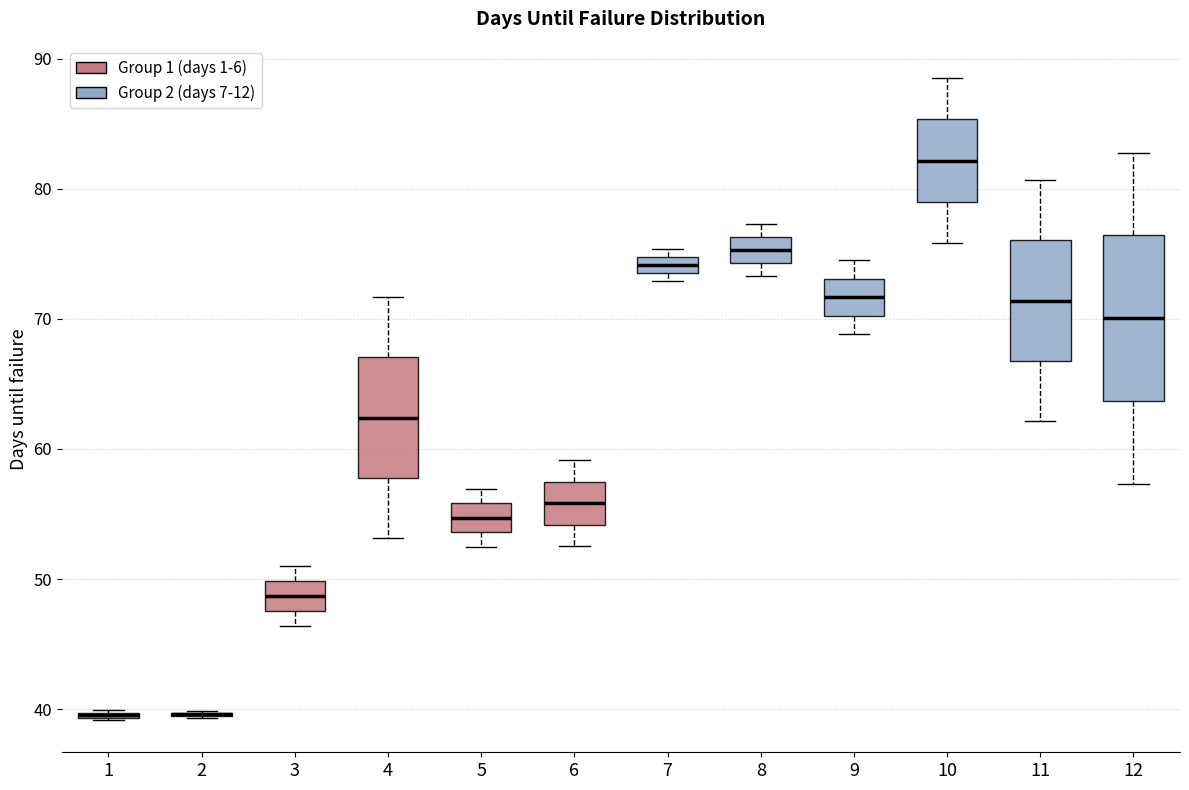

Comparing the boxes themselves (not the whiskers), which one is the tallest?

12